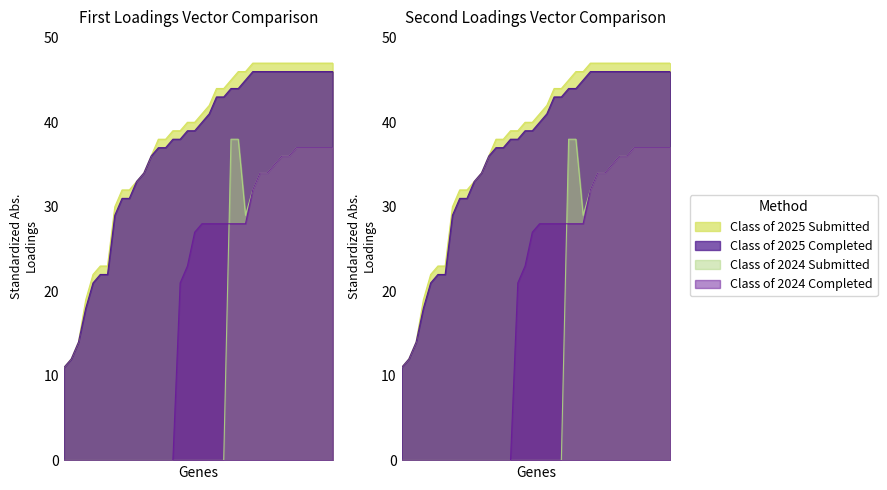

Which series has the widest spread of values?

Class of 2024 Submitted